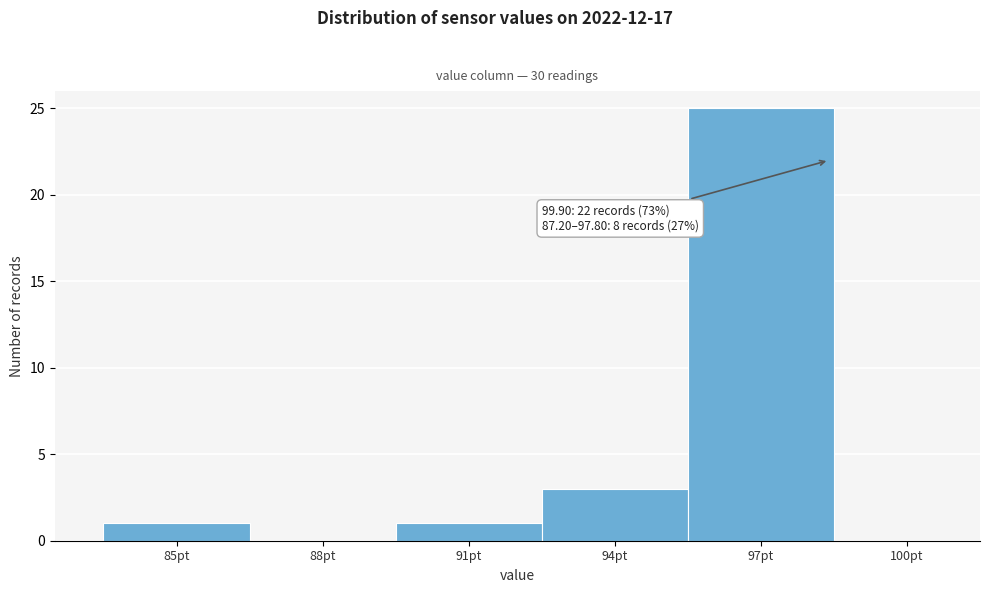

Reading right to left, list all the values displayed in this chart.

100pt=0	97pt=25	94pt=3	91pt=1	88pt=0	85pt=1